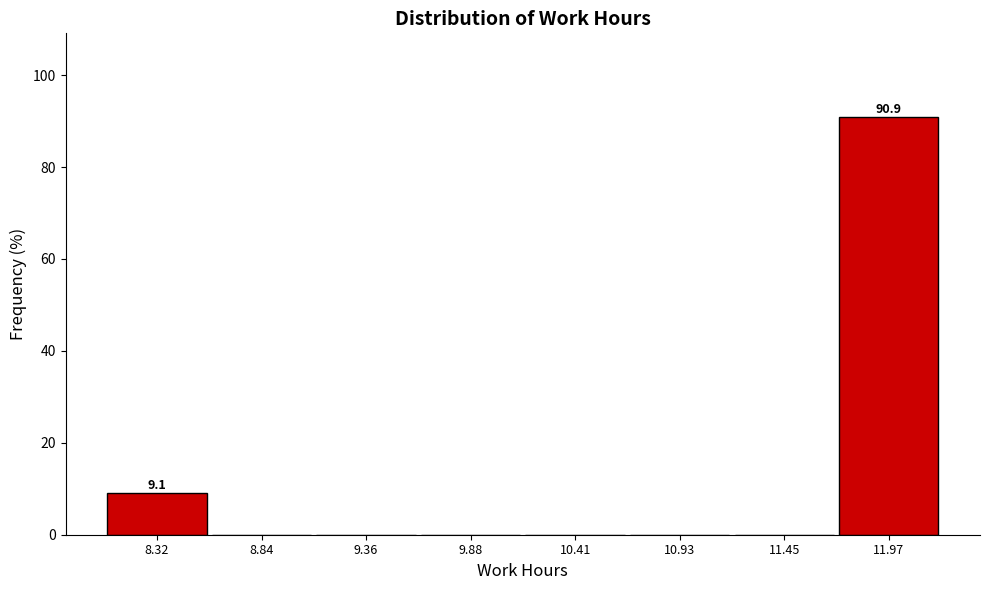

Over which range of the x-axis is the bar tallest?

11.7 to 12.2